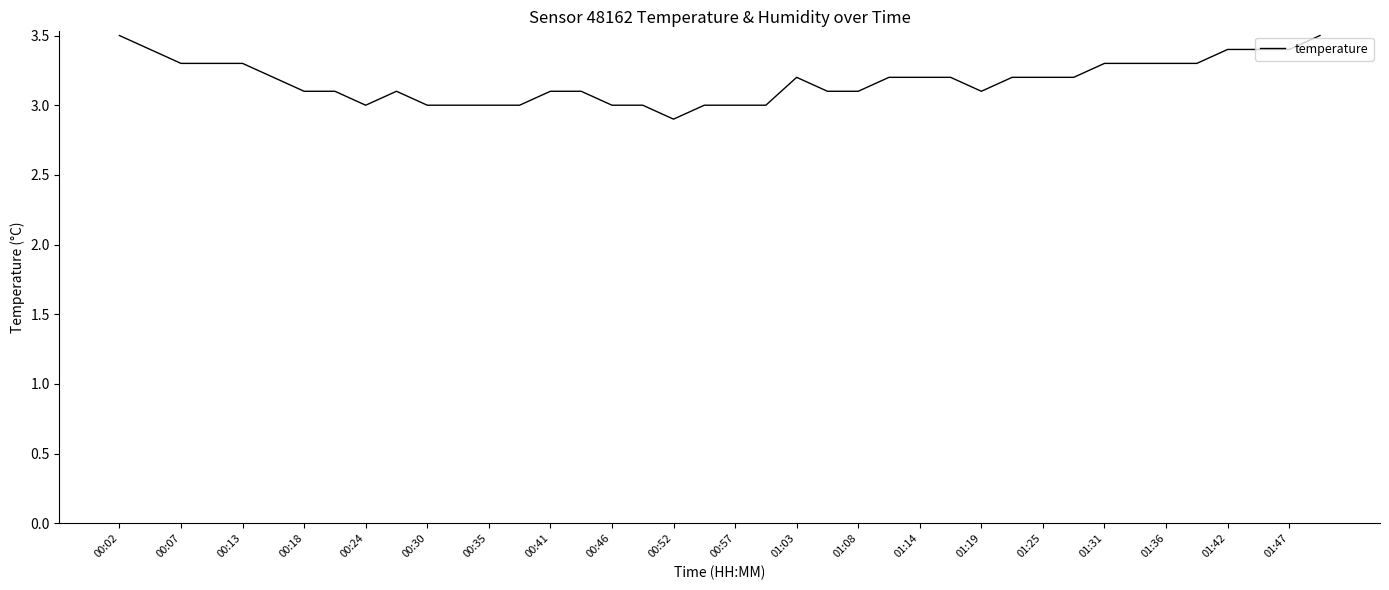

What is the difference between the maximum and minimum values?

0.6